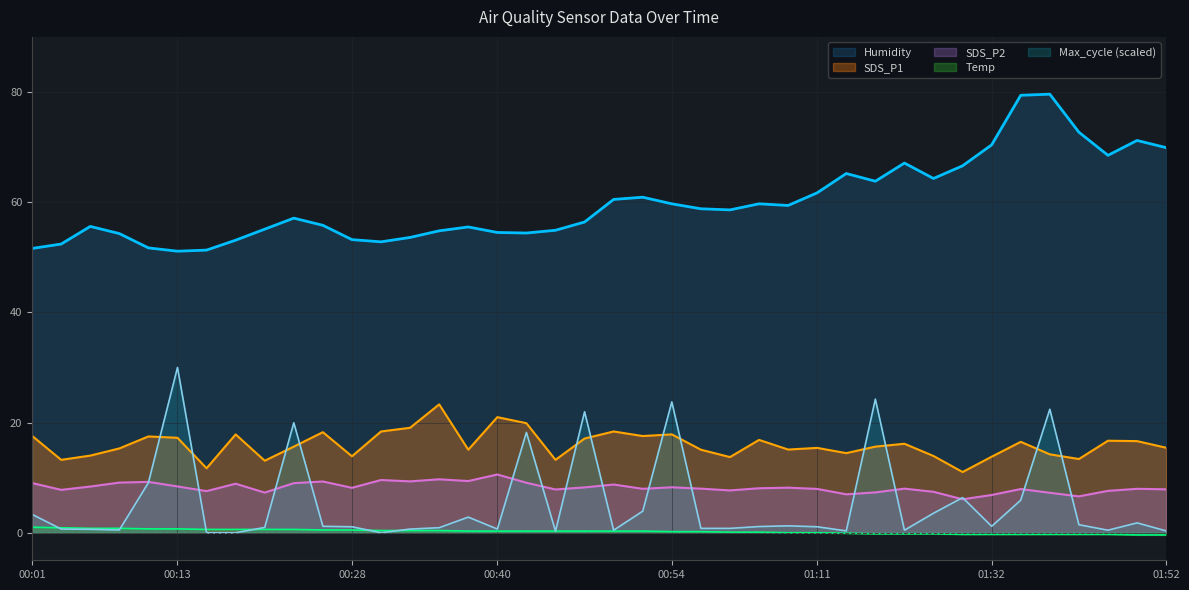

True or false: Temp has a value of 0.3 at 00:45.

True